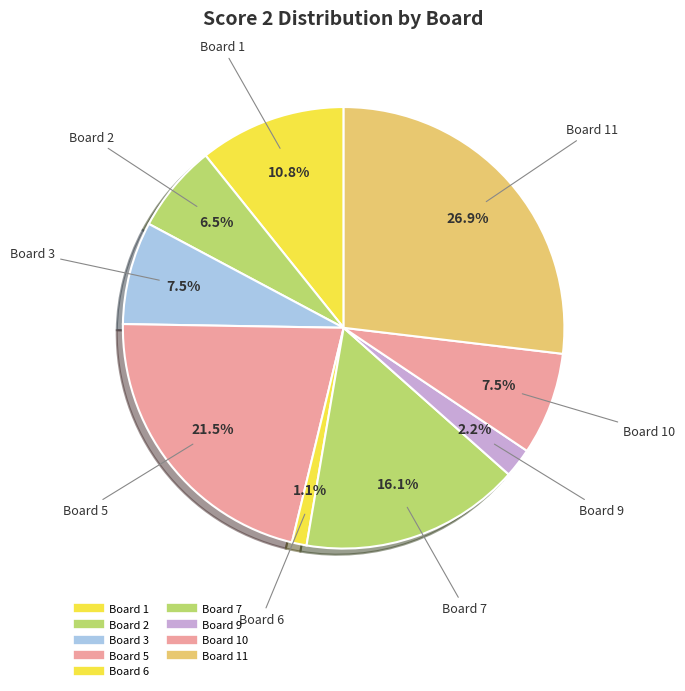

Count the number of slices in the pie.

9